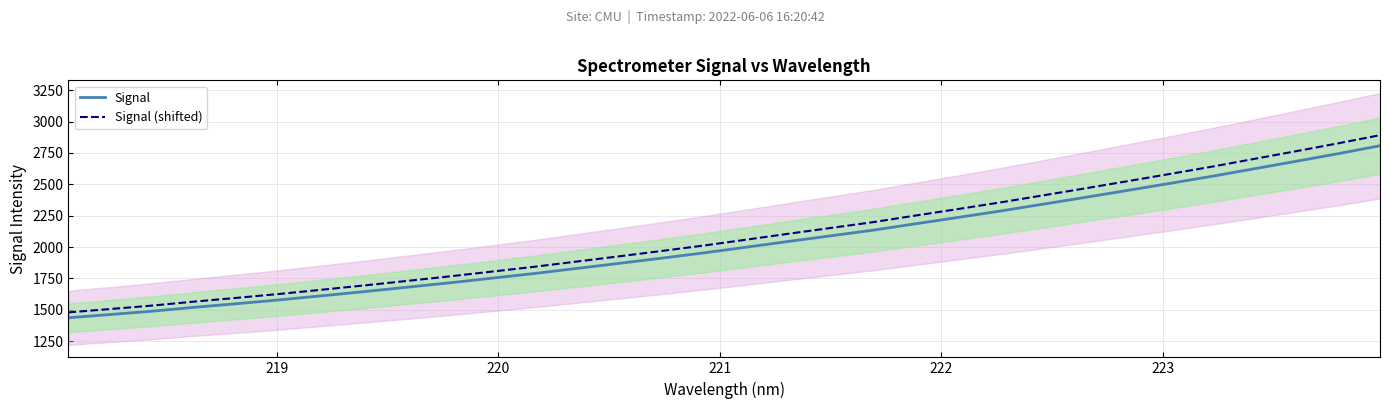

Does the chart have visible grid lines?

Yes